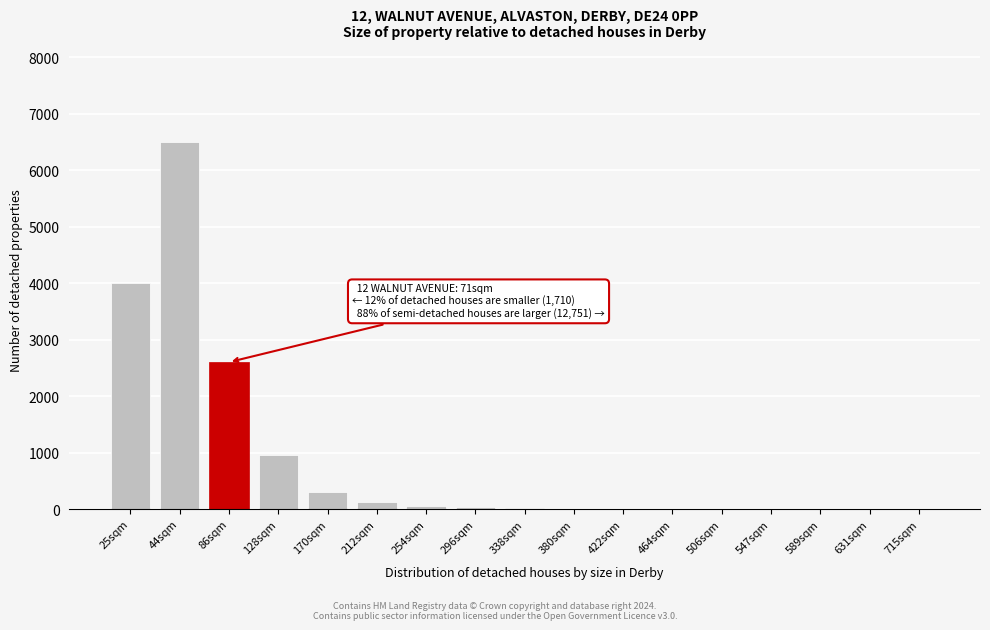

What is the maximum value shown in the chart?

6500